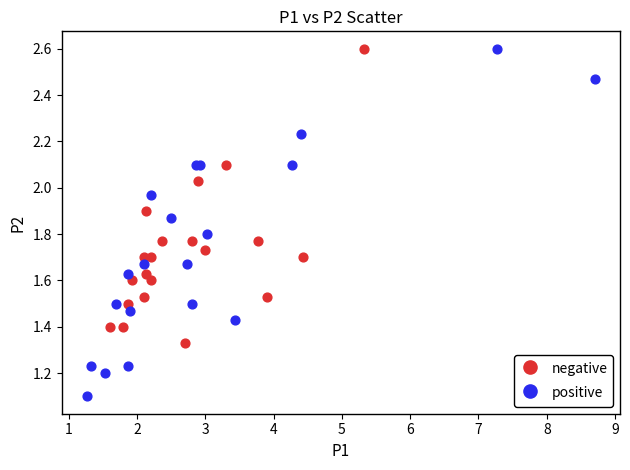

Which series has the widest spread of Y values?

positive